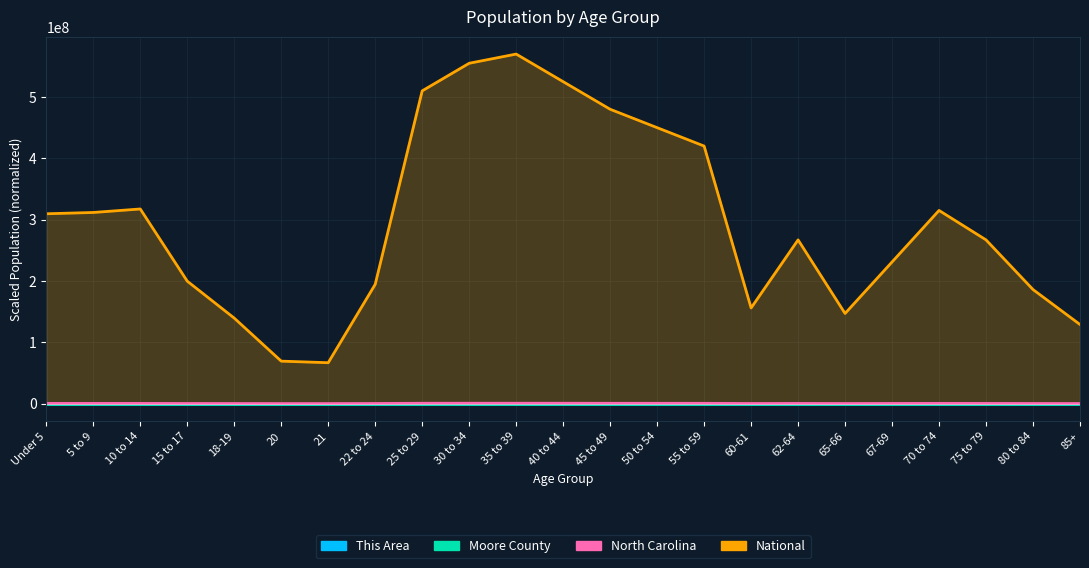

What are all the series names shown in the legend?

This Area, Moore County, North Carolina, National